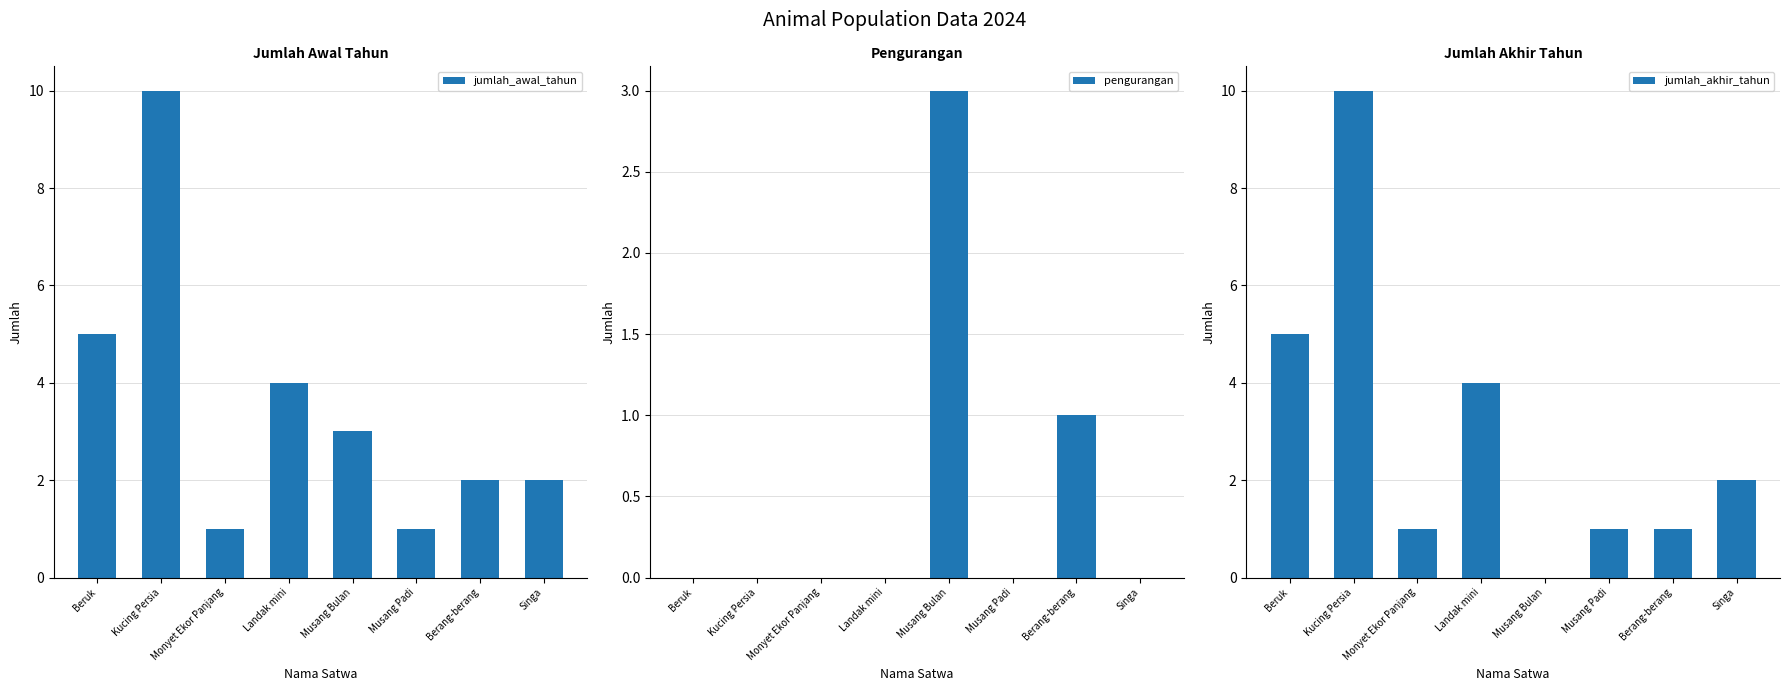

Which label corresponds to the largest value in the chart?

Kucing Persia